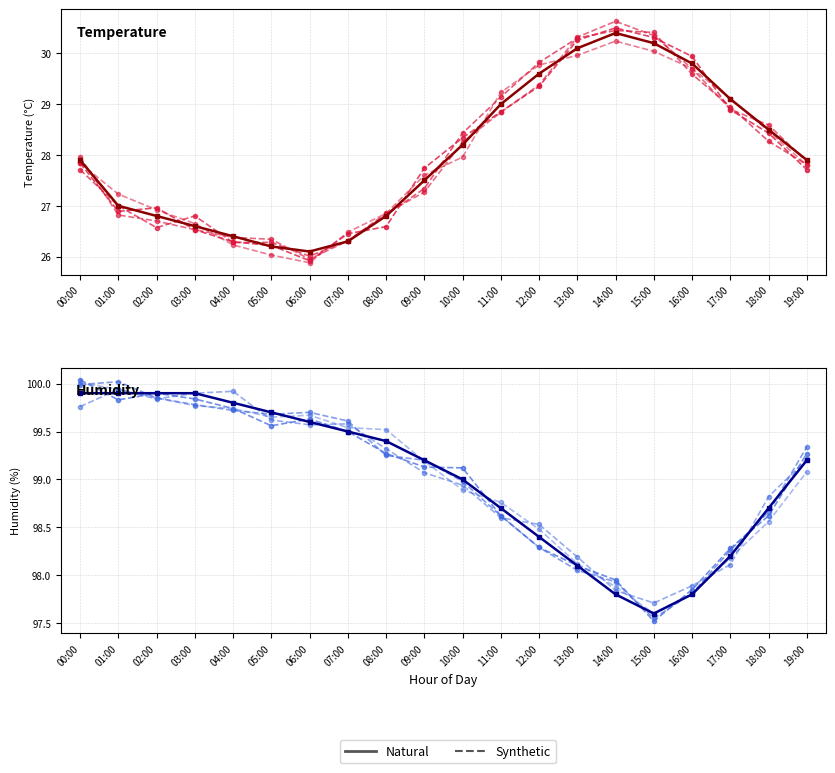

At which category does Natural reach its first local valley?

15:00